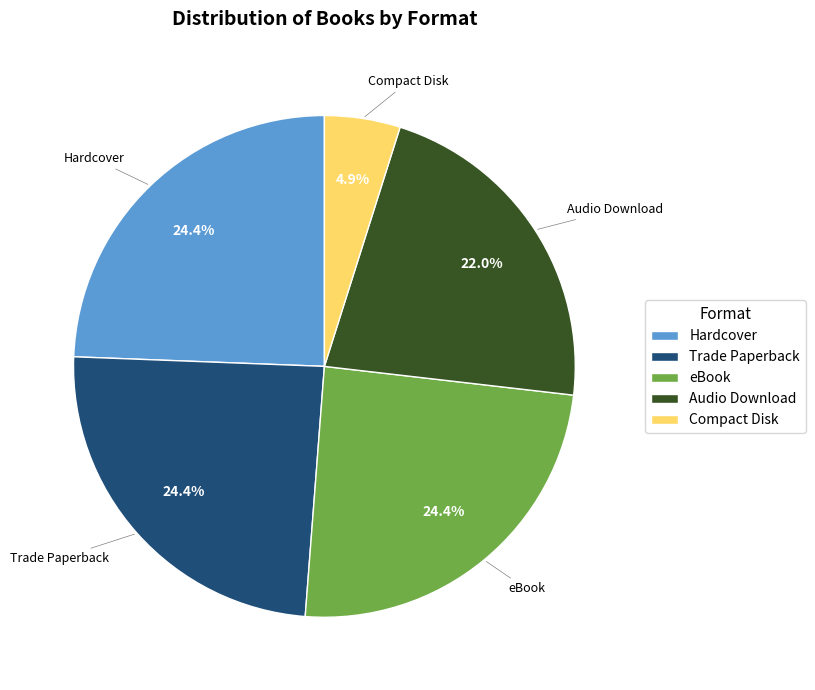

To the nearest percent, what is the average slice percentage?

20%